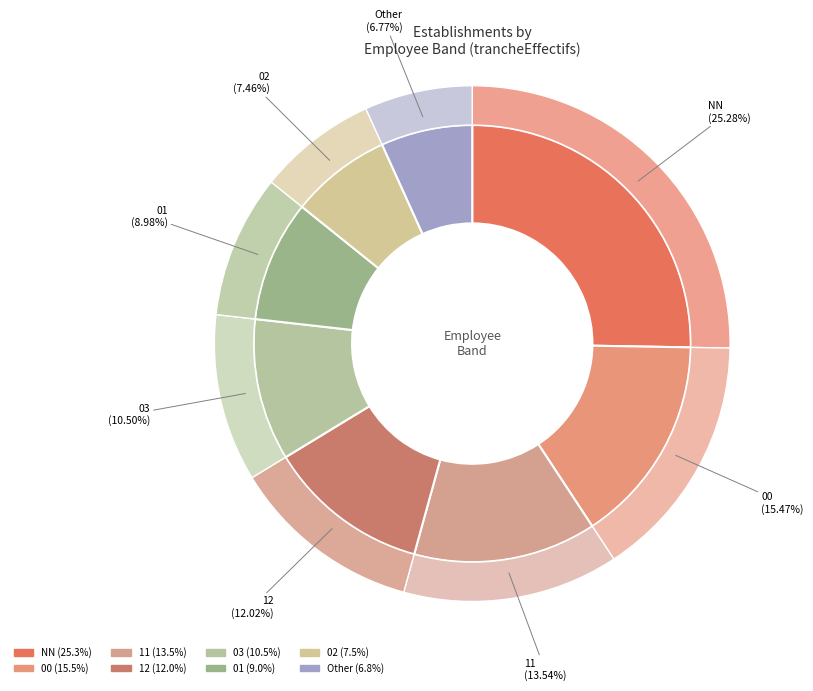

Which slice is the largest?

NN